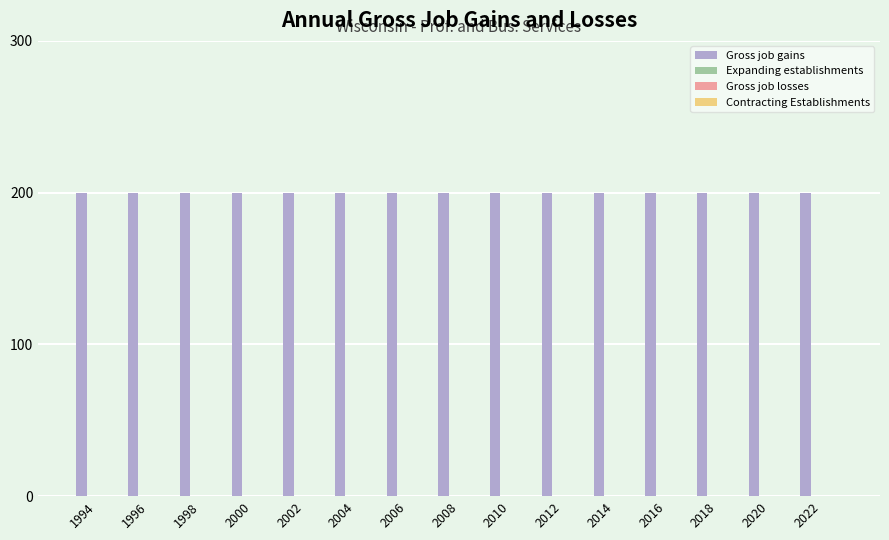

Reading left to right, what are all the values shown in this chart?

Gross job gains: 200	200	200	200	200	200	200	200	200	200	200	200	200	200	200
Expanding establishments: 0	0	0	0	0	0	0	0	0	0	0	0	0	0	0
Gross job losses: 0	0	0	0	0	0	0	0	0	0	0	0	0	0	0
Contracting Establishments: 0	0	0	0	0	0	0	0	0	0	0	0	0	0	0